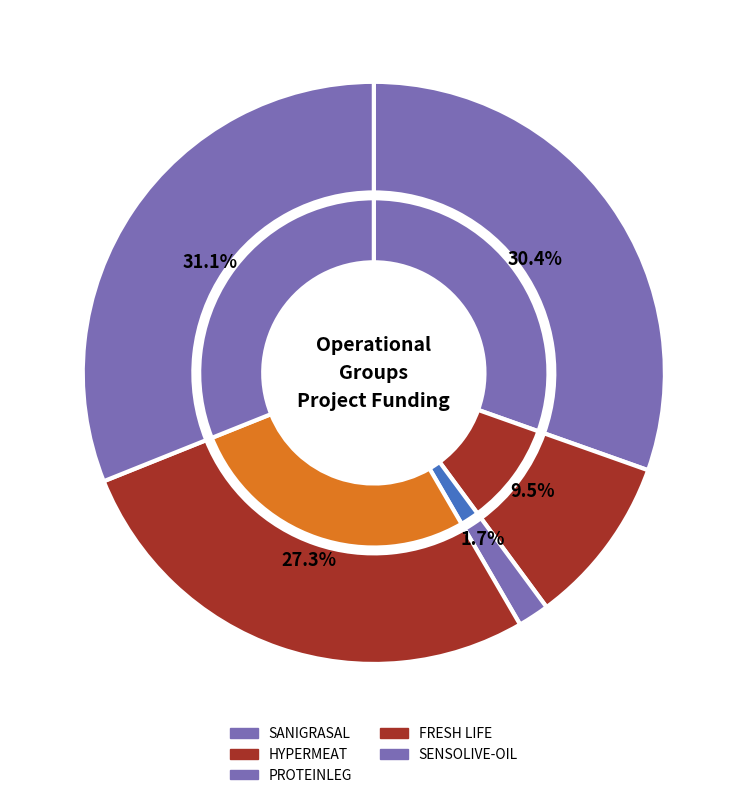

Which category has the biggest portion of the pie?

SENSOLIVE-OIL